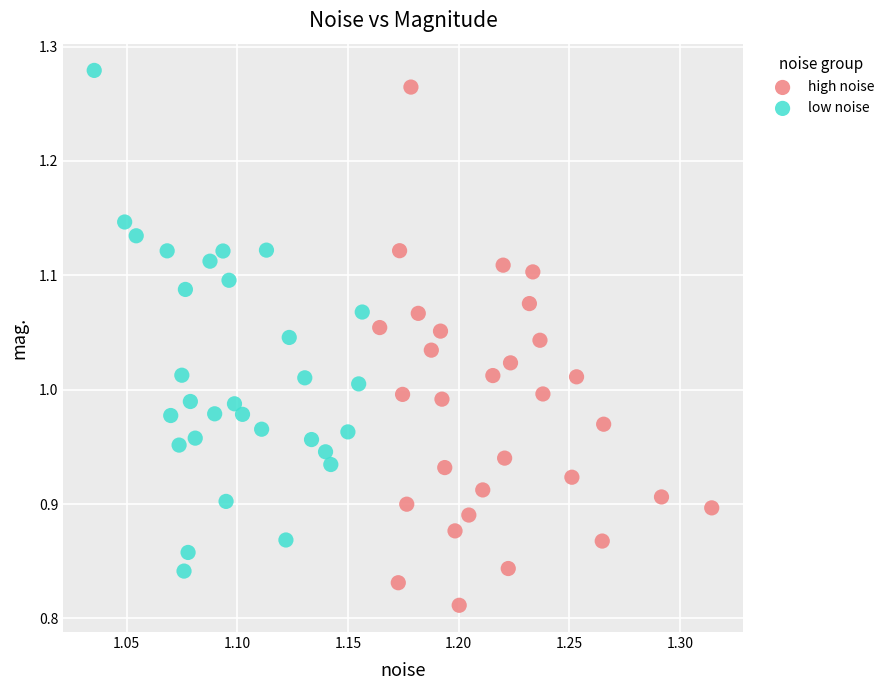

Which series reaches the minimum Y coordinate?

high noise